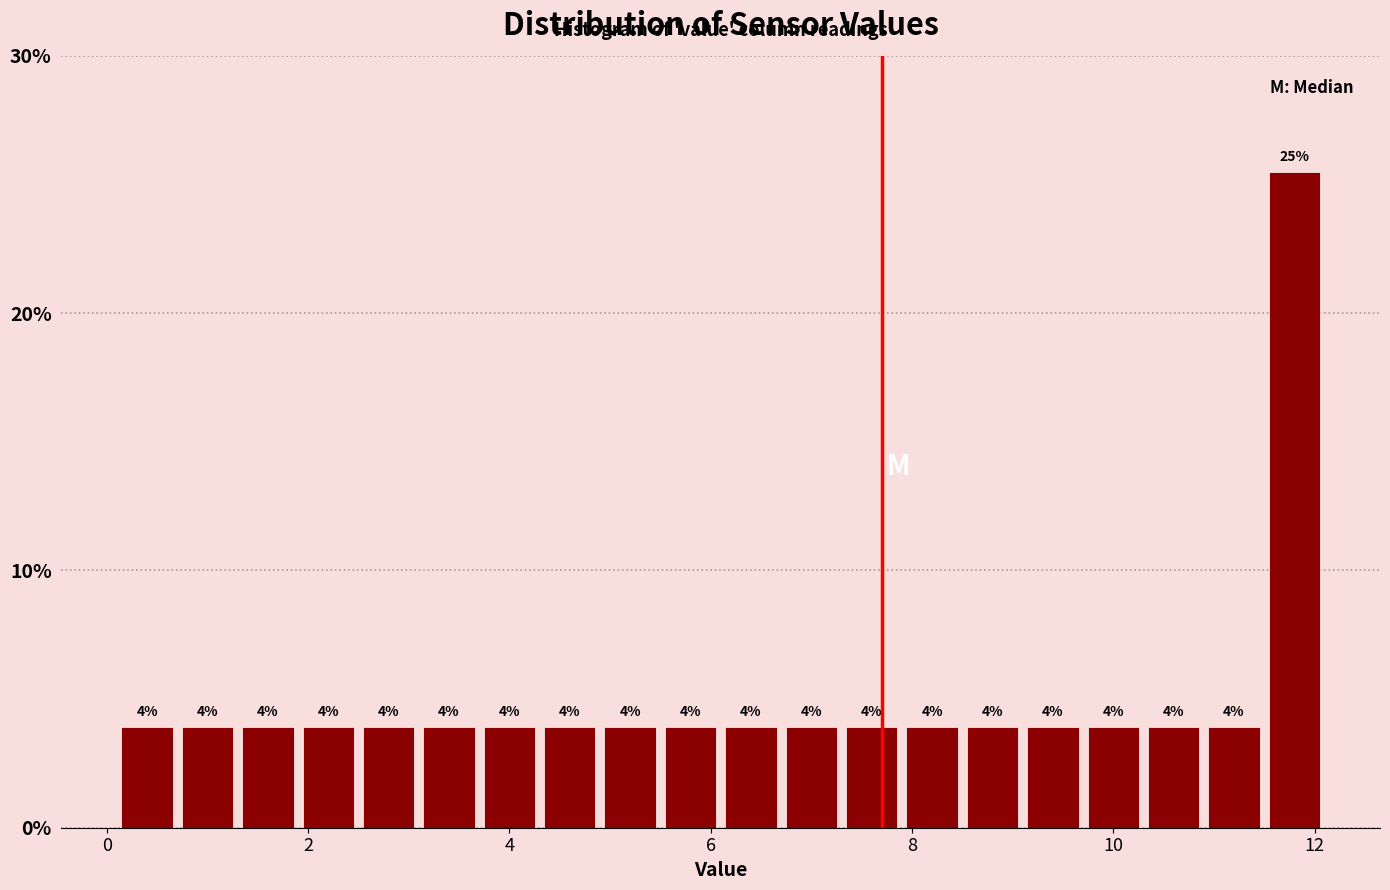

Read against the x-axis, roughly where is the centre of the tallest bar?

11.8